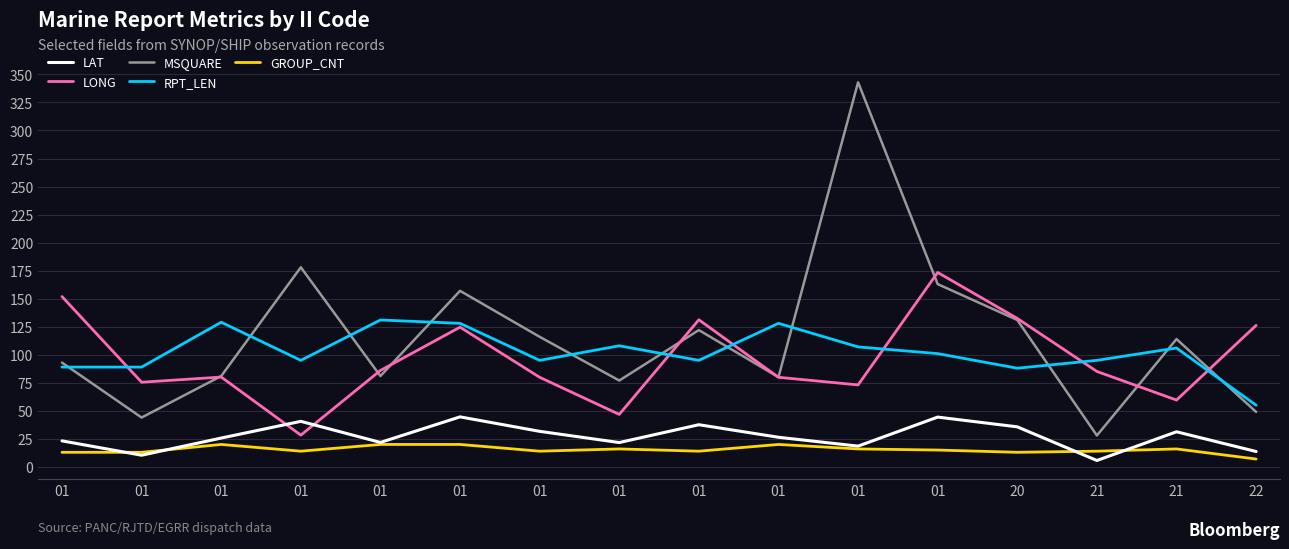

True or false: LONG and GROUP_CNT cross at least once.

False